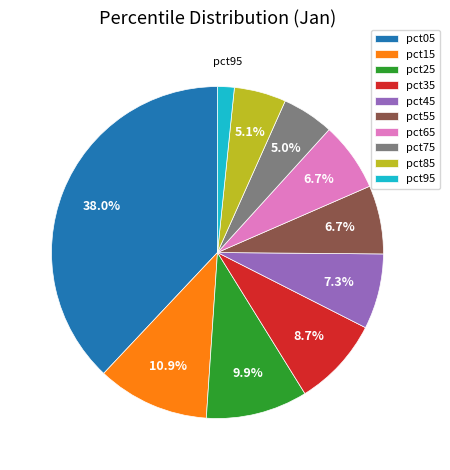

Does pct85 represent more than half of the total?

No